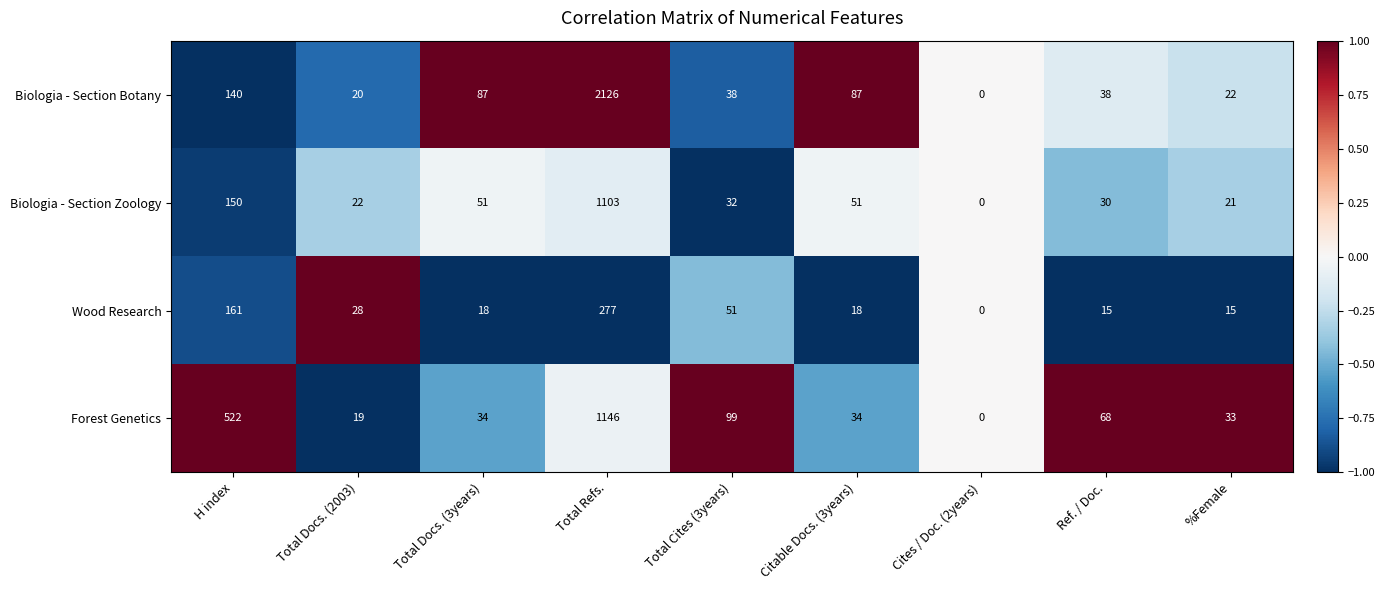

Which series has the largest total across all categories?

Biologia - Section Botany